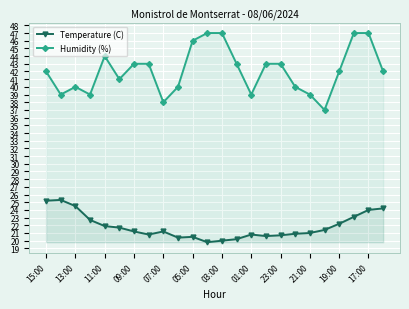

How many data points in Temperature (C) are above 21?

13